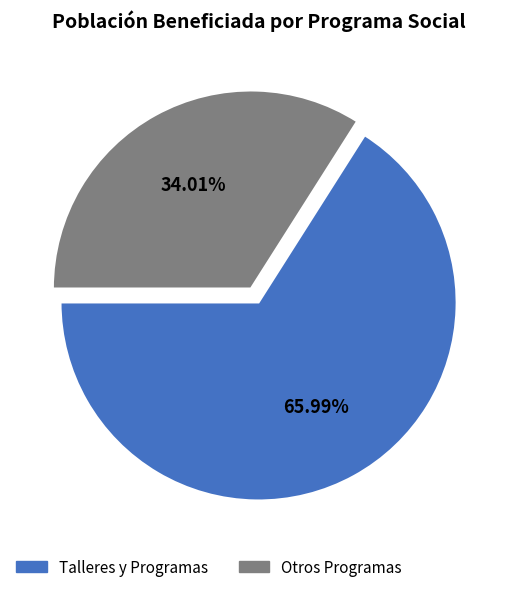

Is there any slice that represents more than half of the pie?

Yes